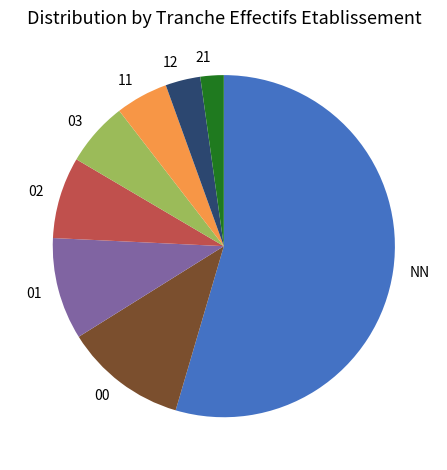

Do 03 and 21 together represent more than half of the pie?

No